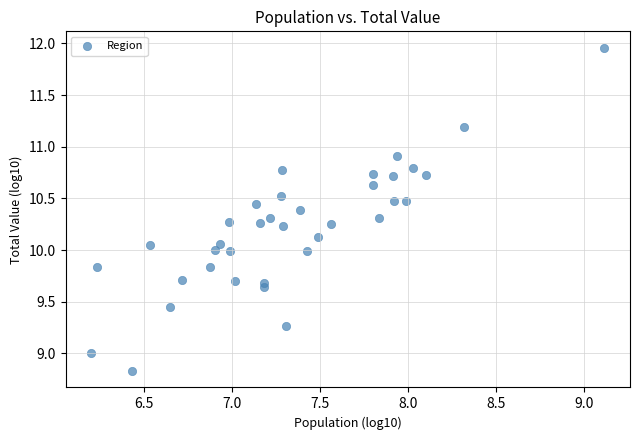

What is the range of X values (max minus min)?

2.9